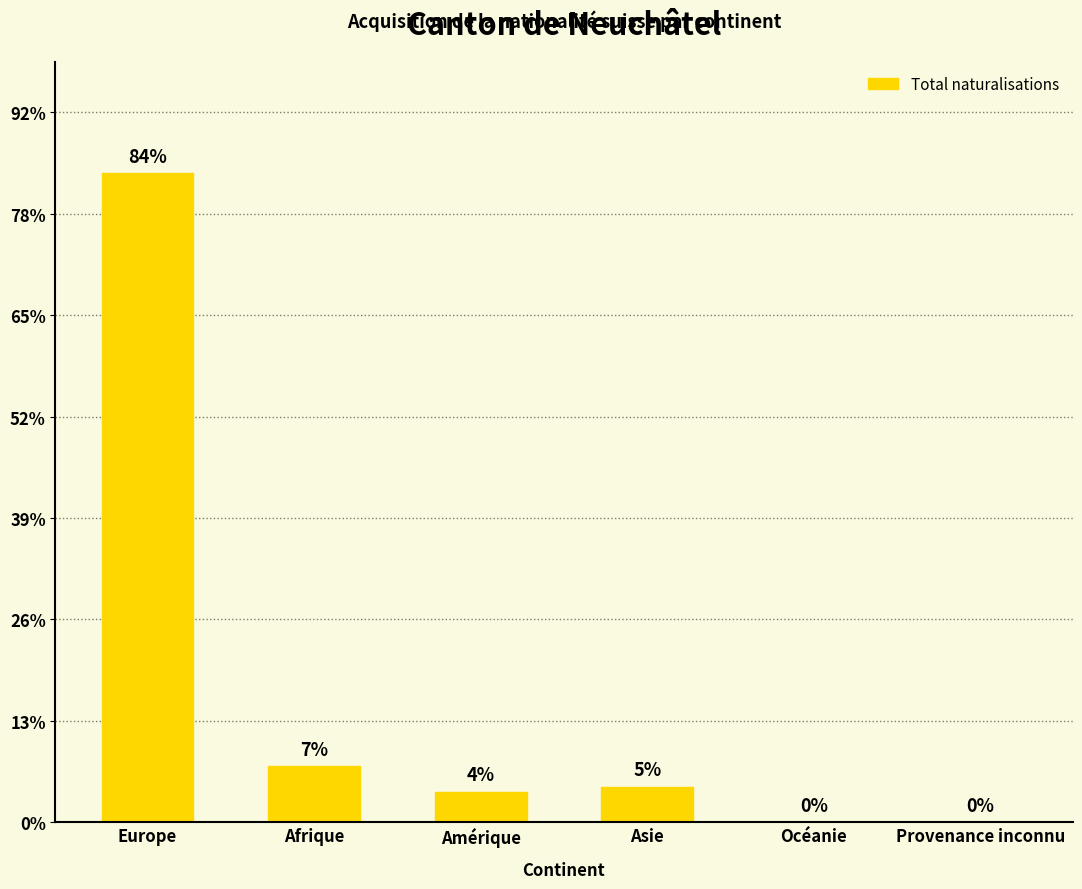

List the labels in order of value, smallest first.

Océanie, Provenance inconnu, Amérique, Asie, Afrique, Europe